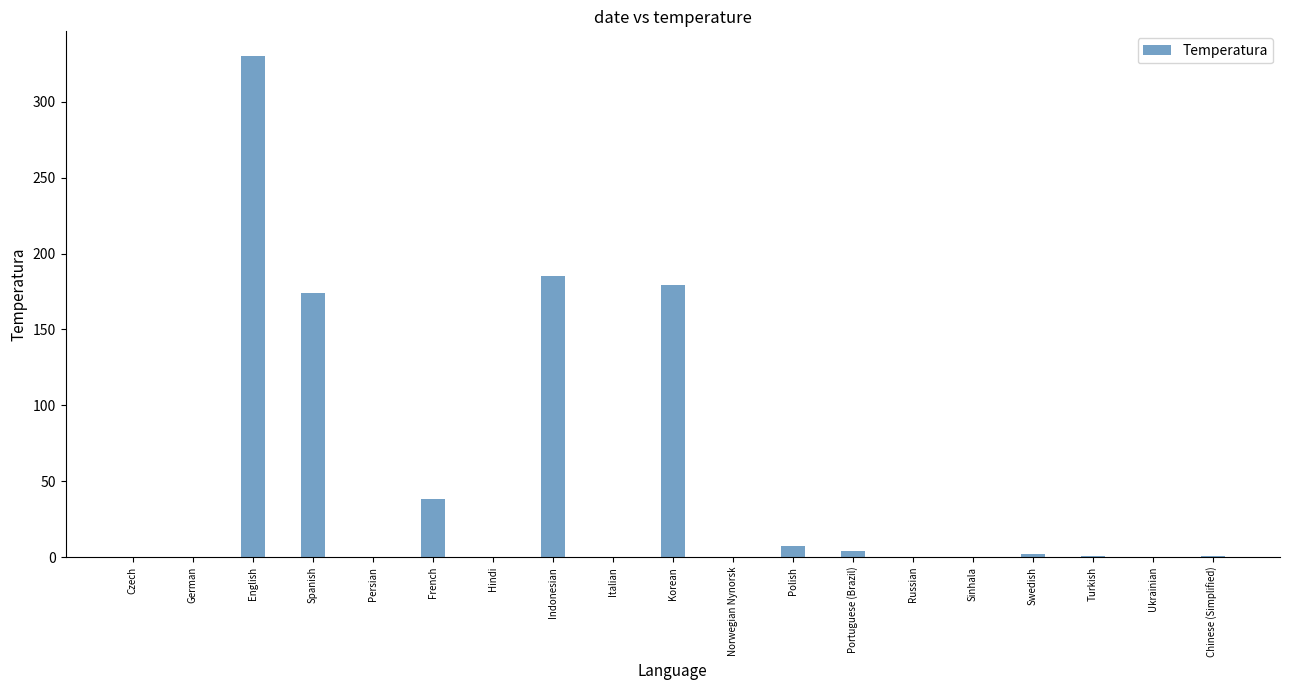

The chart shows a value of 228 at Czech. True or false?

False